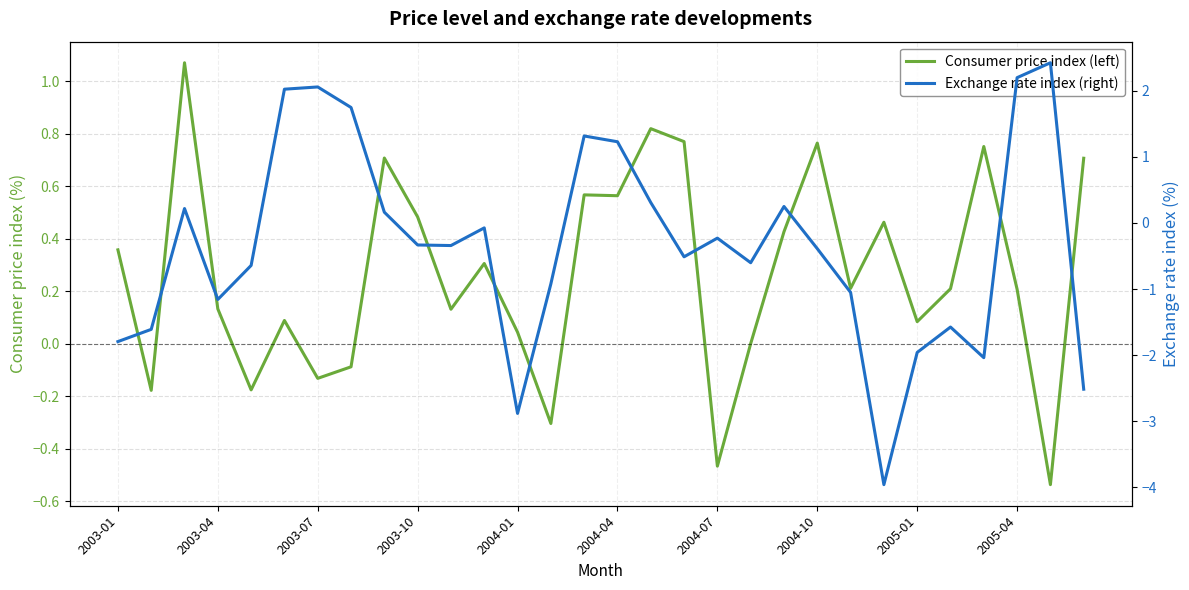

True or false: Exchange rate index (right) and Consumer price index (left) cross at least once.

True